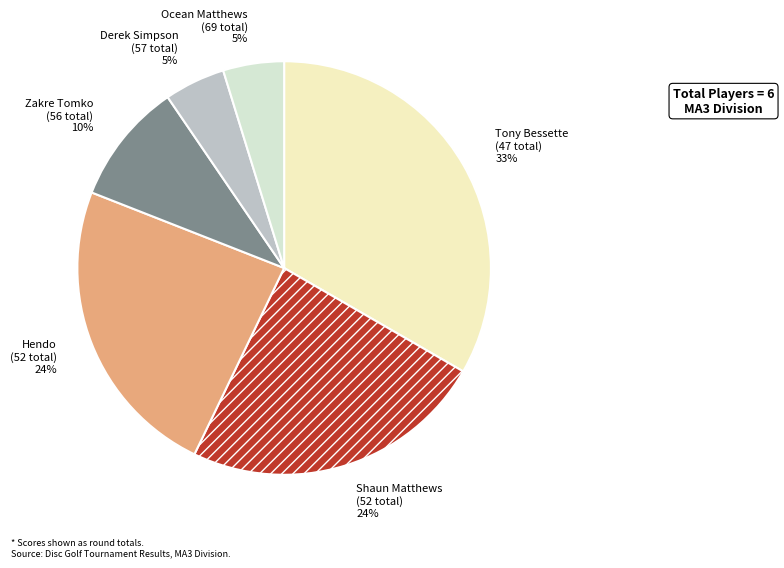

Count the number of slices in the pie.

6